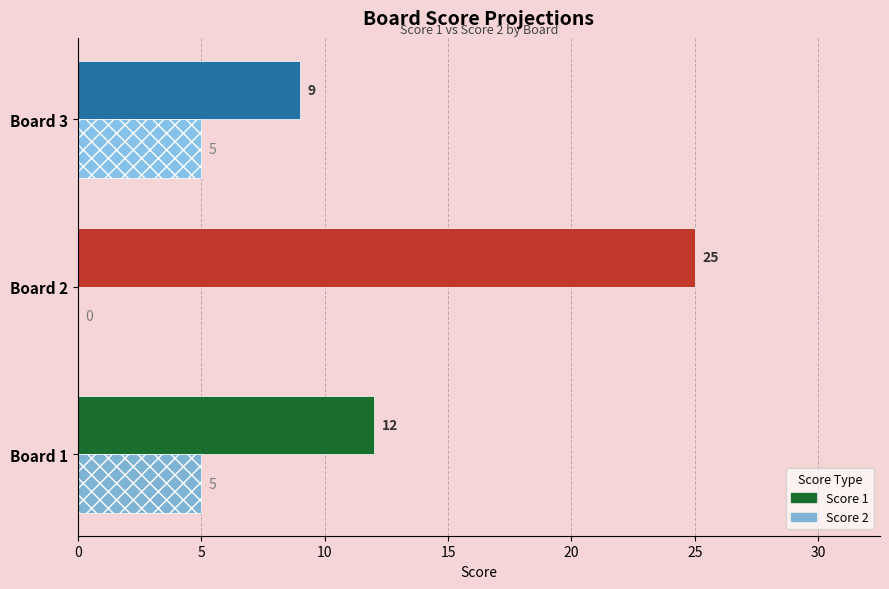

Which series changed the most between Board 1 and Board 2?

Score 1